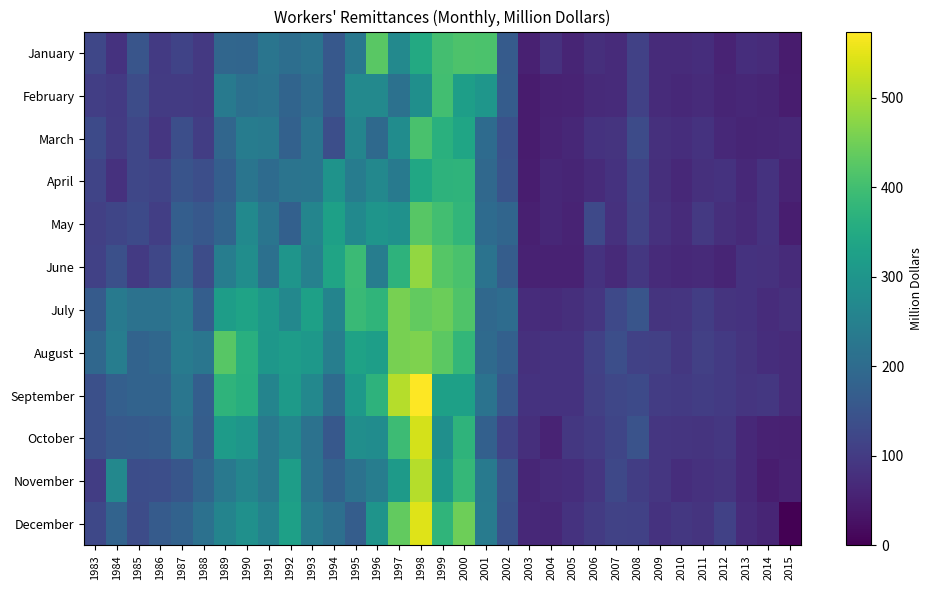

Which label corresponds to the smallest value in the chart?

2015